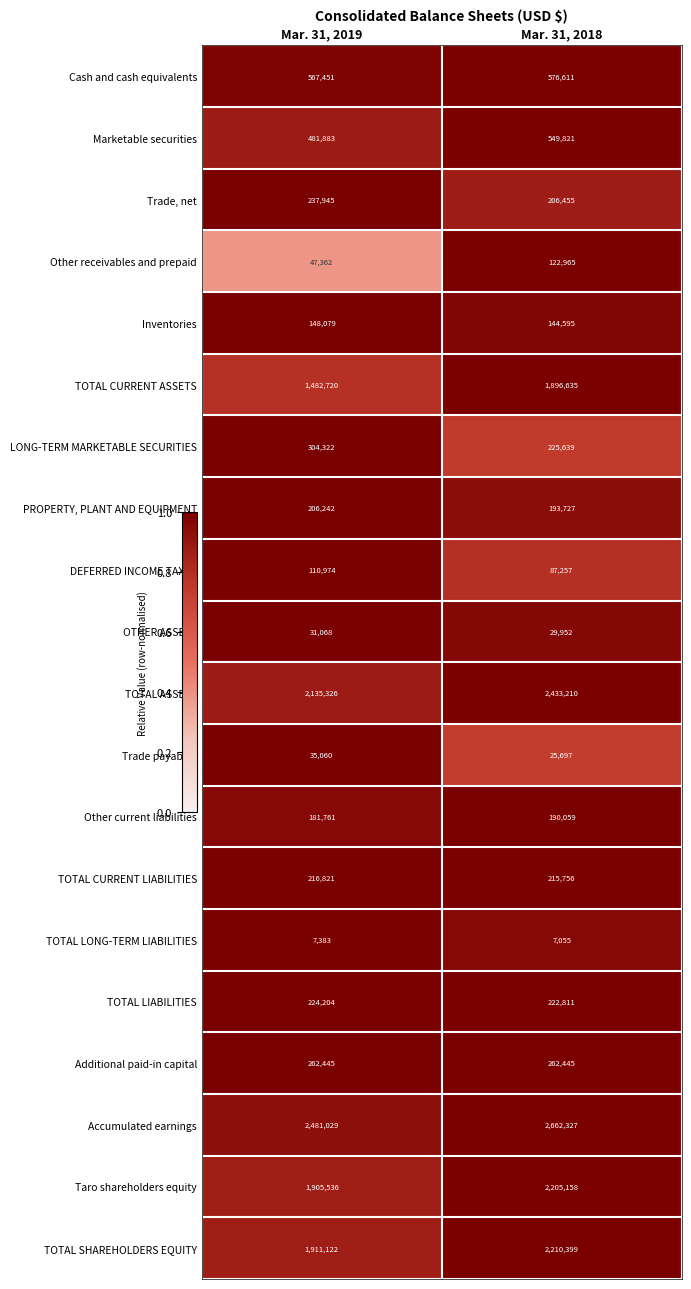

Which category has the lowest value across all series?

Mar. 31, 2018